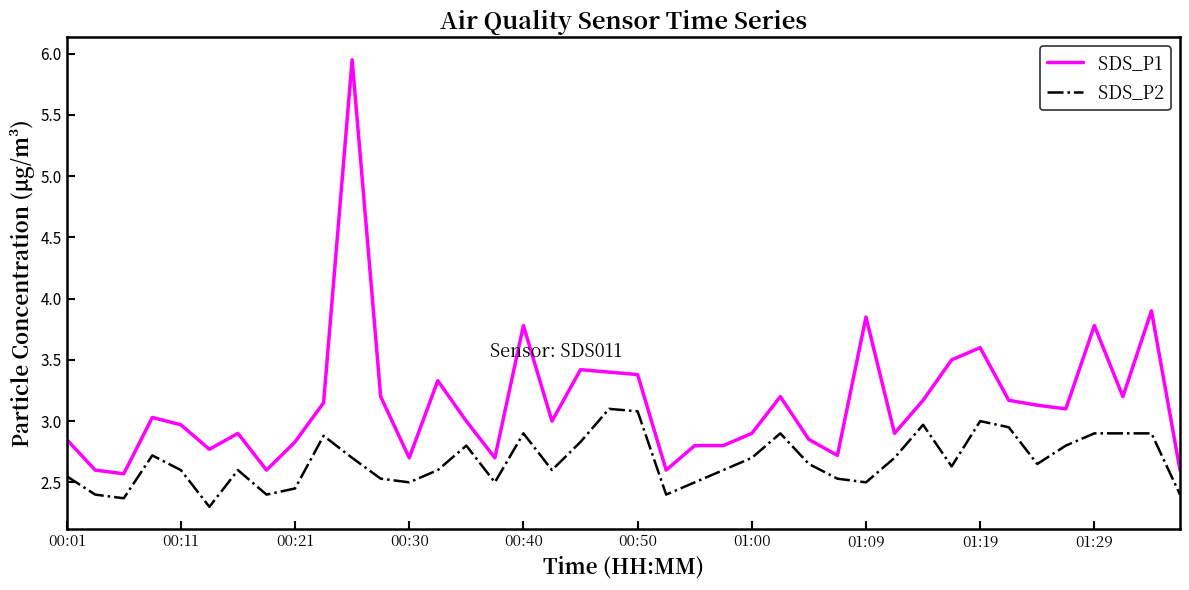

Which series has the widest spread of values?

SDS_P1